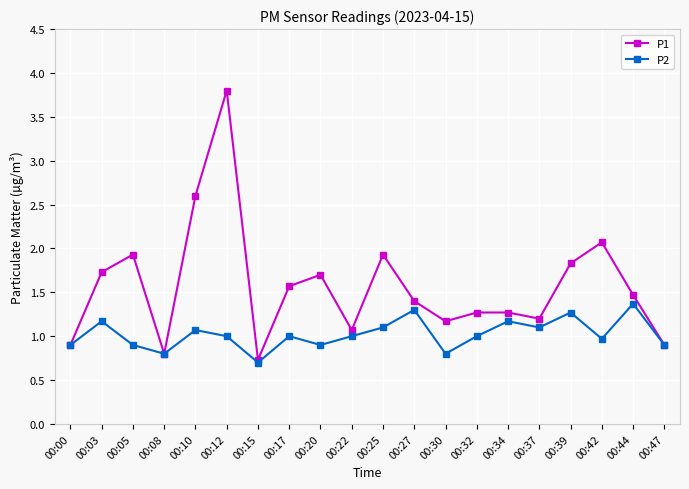

List the series in order of their peak value, lowest first.

P2, P1